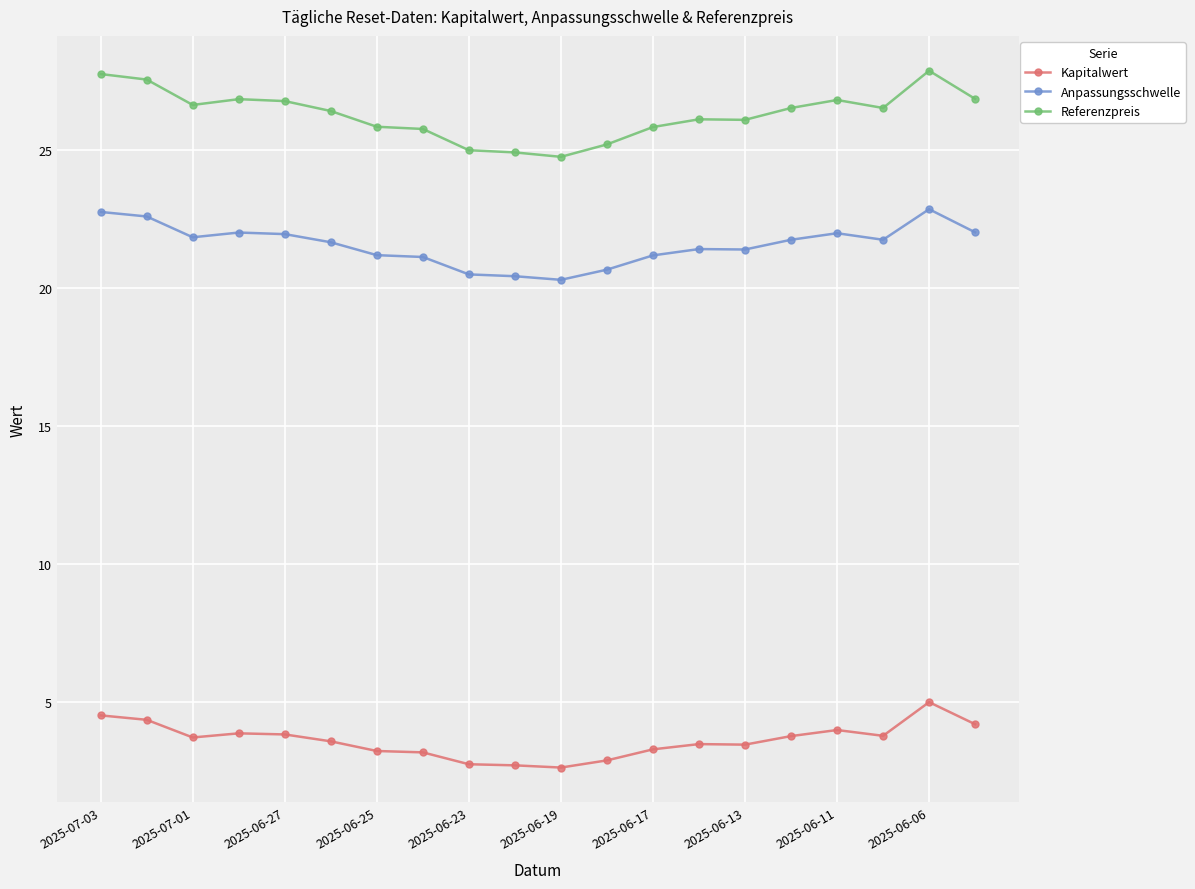

How many lines are shown in the chart?

3